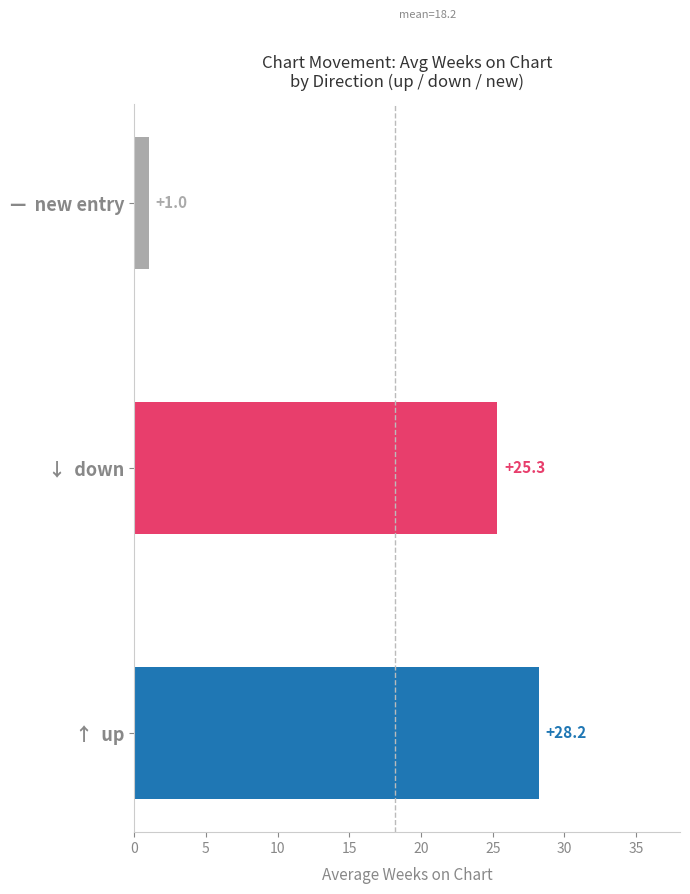

Are the bars grouped side by side (vs. stacked)?

No